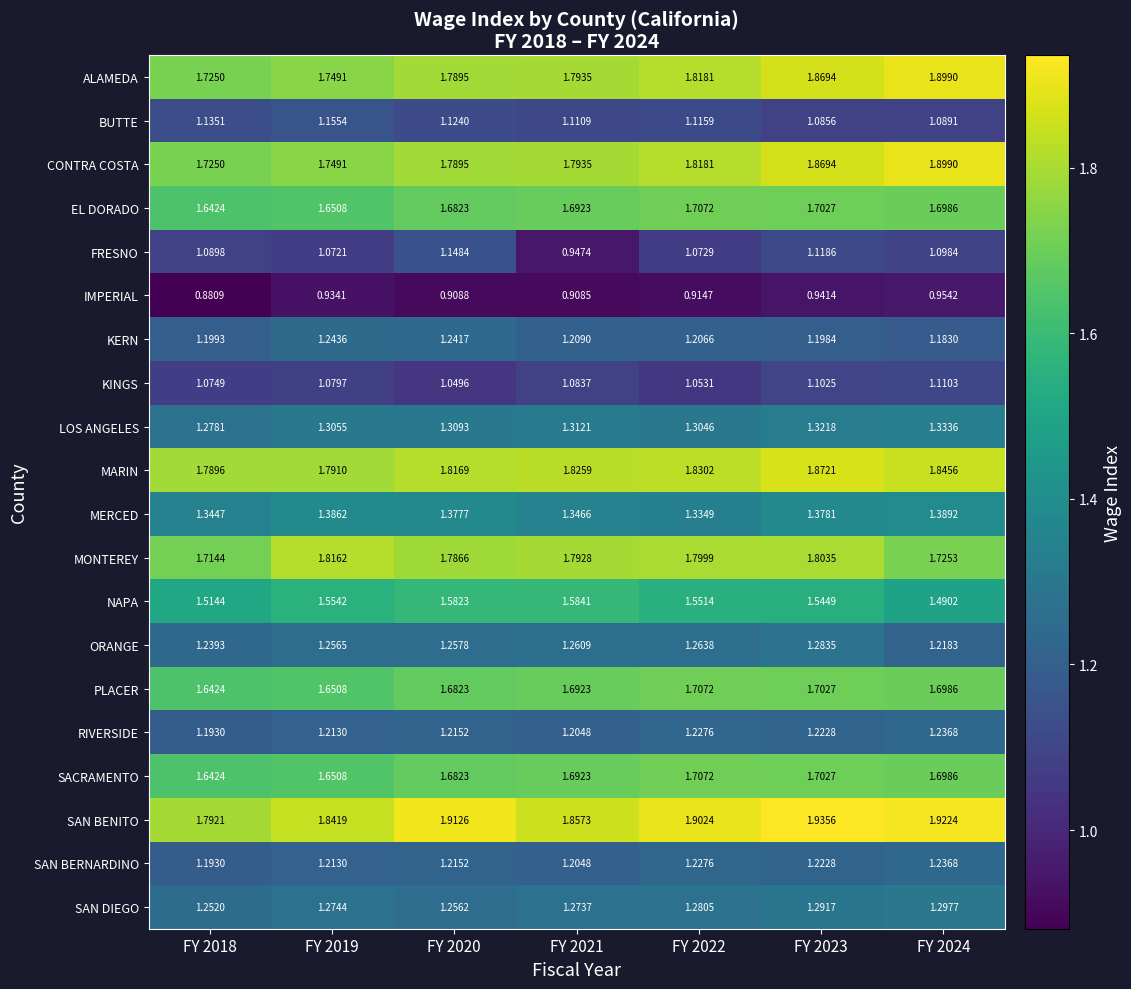

Which series changed the most between FY 2018 and FY 2021?

FRESNO